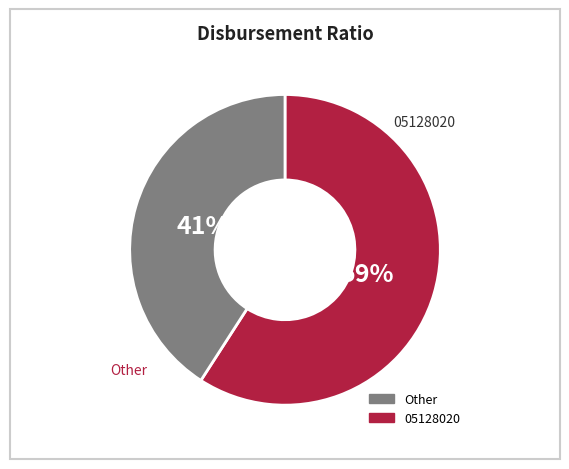

Does any single category account for the majority?

Yes